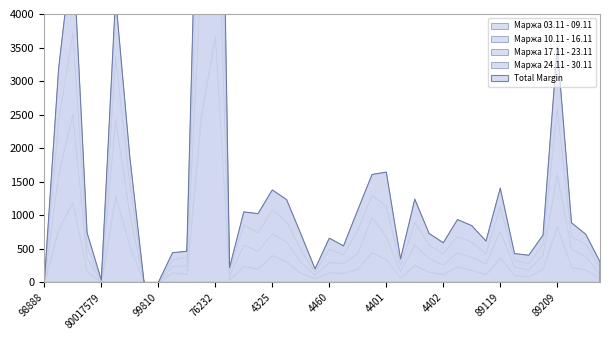

The Маржа 10.11 - 16.11 series shows 147 at 41652. True or false?

False